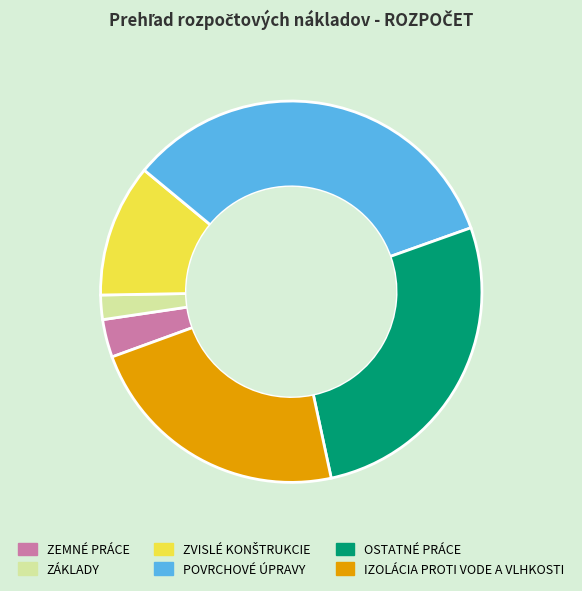

Which category has the smallest portion of the pie?

ZÁKLADY